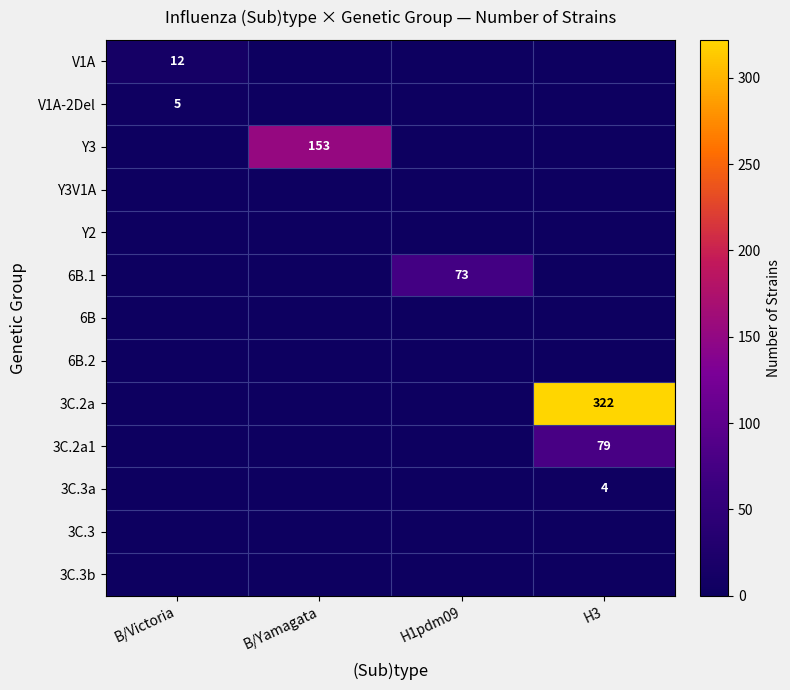

What is the maximum value shown in the chart?

322